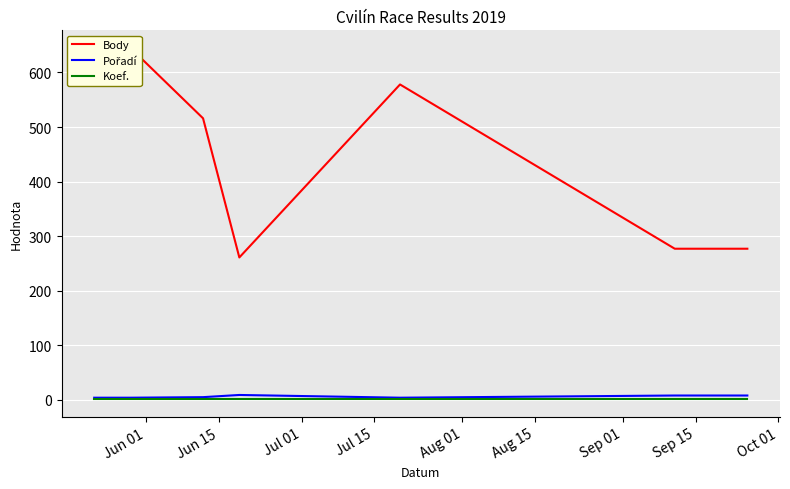

Which label corresponds to the smallest value in the chart?

Jun 01